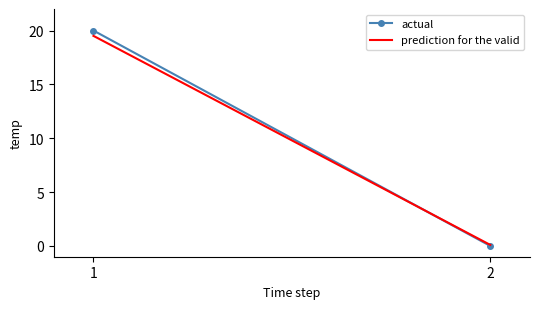

What is the difference between the prediction for the valid values at 1 and 2?

19.4